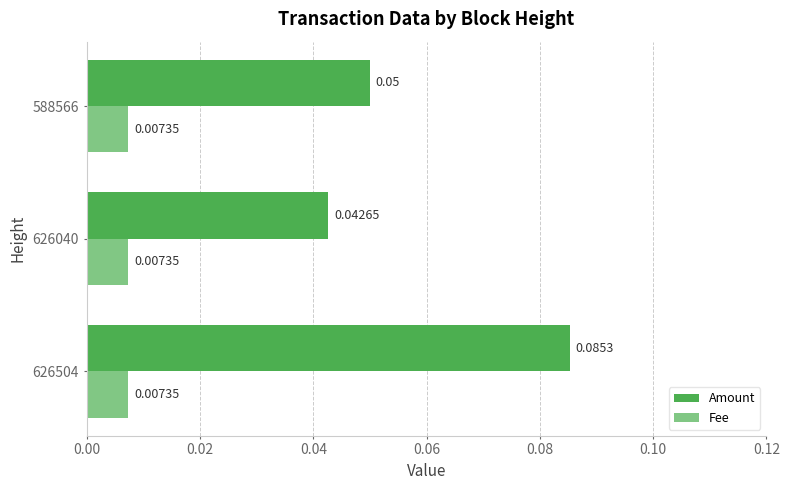

At how many categories does at least one series exceed 0?

3